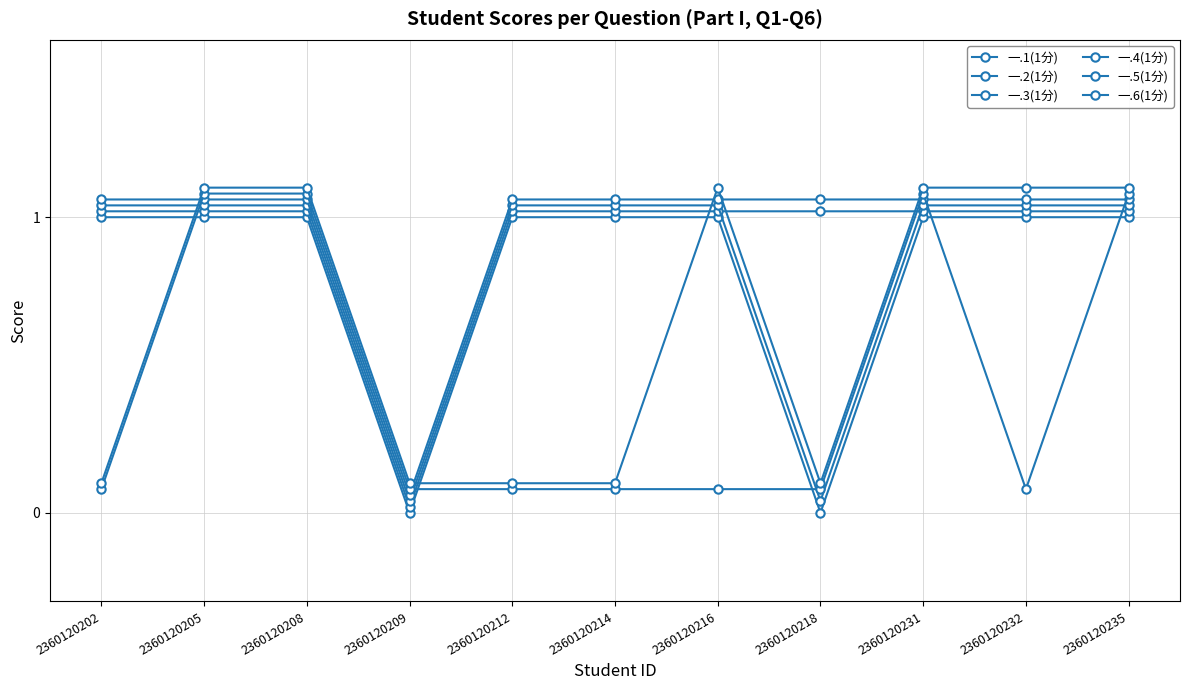

True or false: 一.5(1分) and 一.2(1分) cross at least once.

True